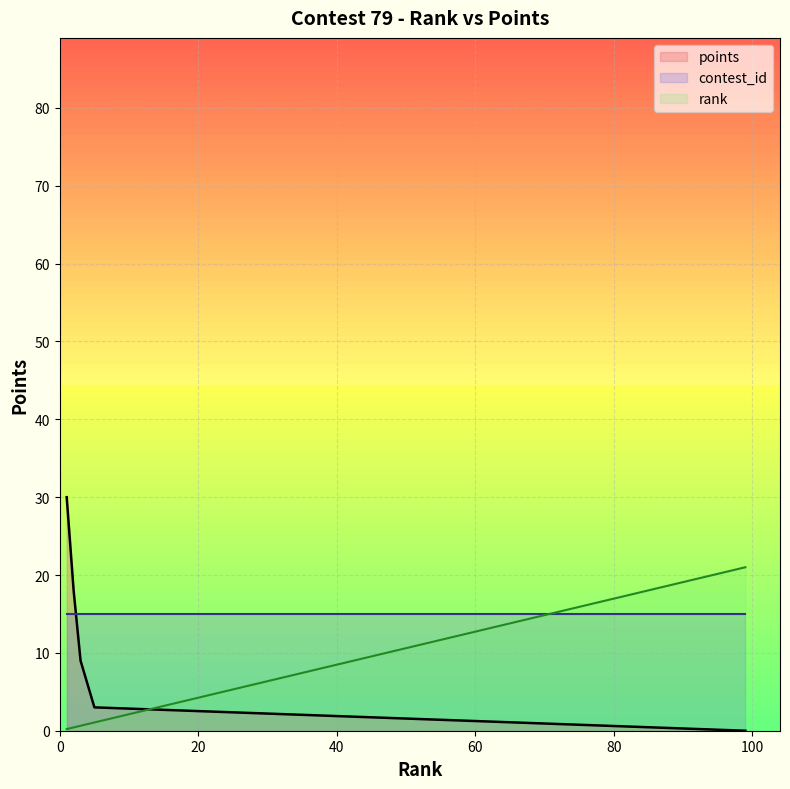

Reading right to left, list all the values displayed in this chart.

points_line: 0.0	3.0	9.0	18.0	30.0
contest_id_line: 15.0	15.0	15.0	15.0	15.0
rank_line: 21.0	1.1	0.6	0.4	0.2